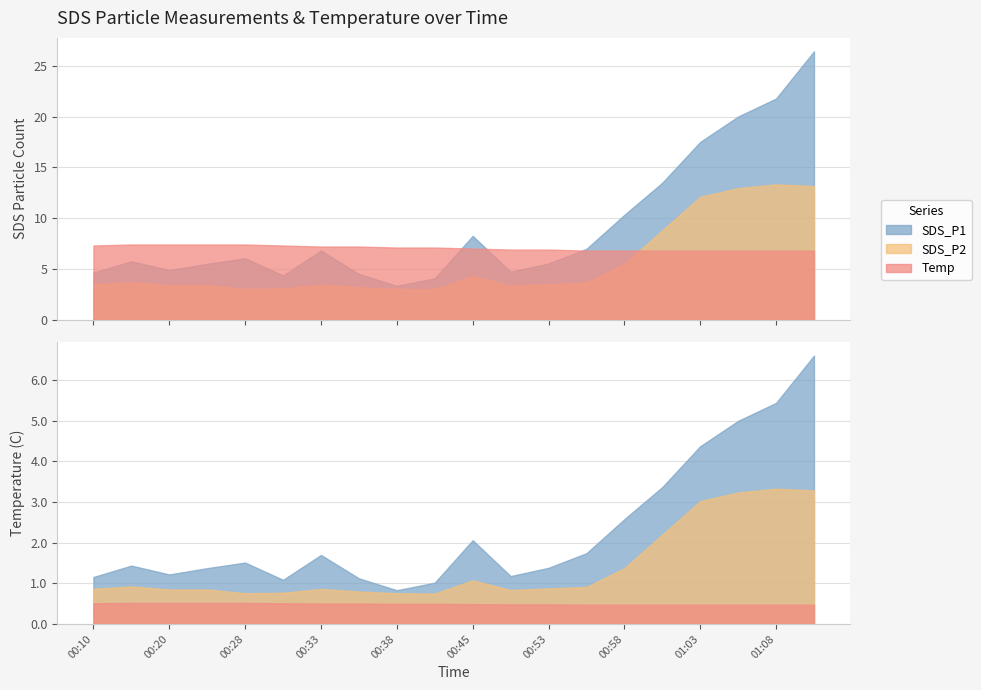

What is the lowest value of the Temp series?

6.8